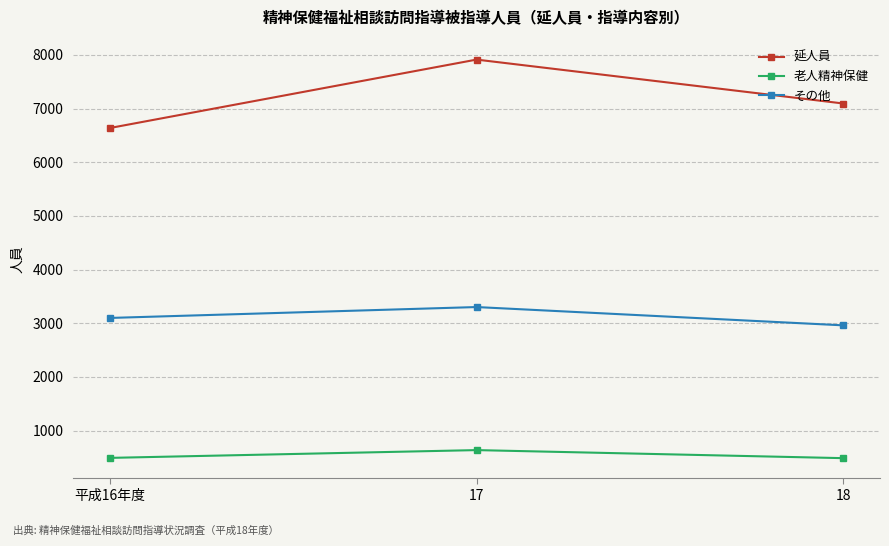

What are all the series names shown in the legend?

延人員, 老人精神保健, その他